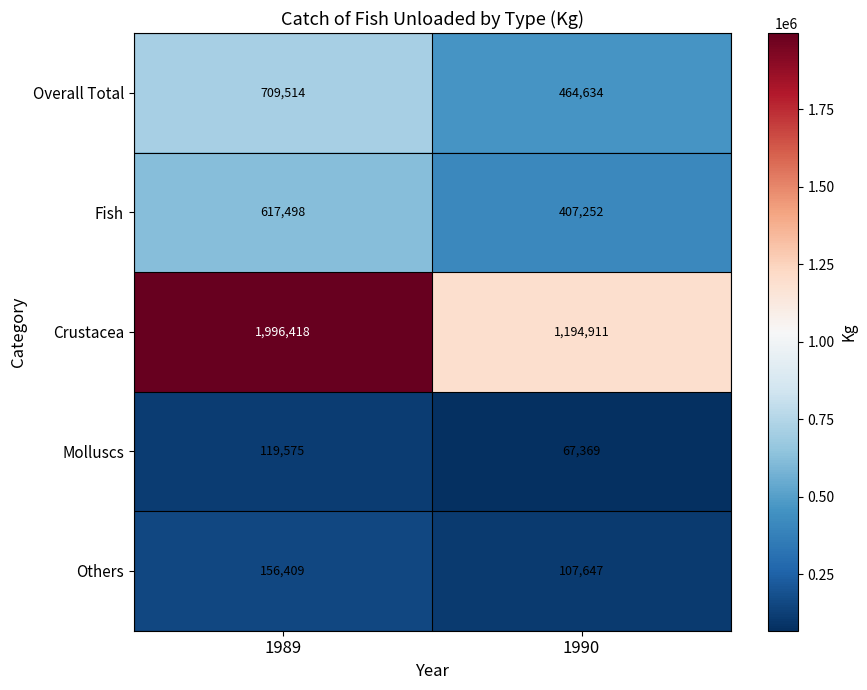

What is the sum of all Molluscs values?

186944